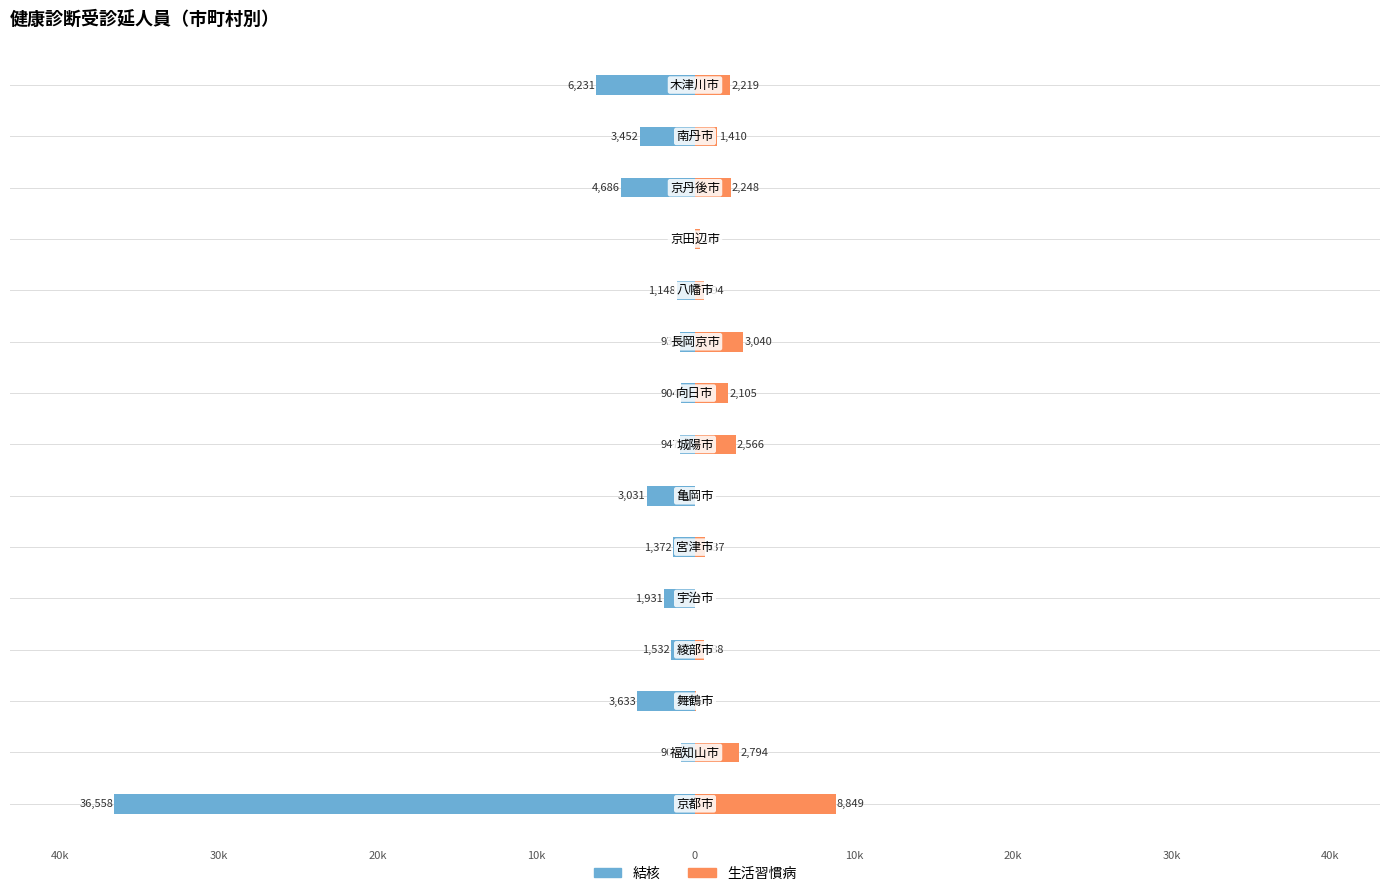

The value of 生活習慣病 at 13 is 1410. True or false?

True